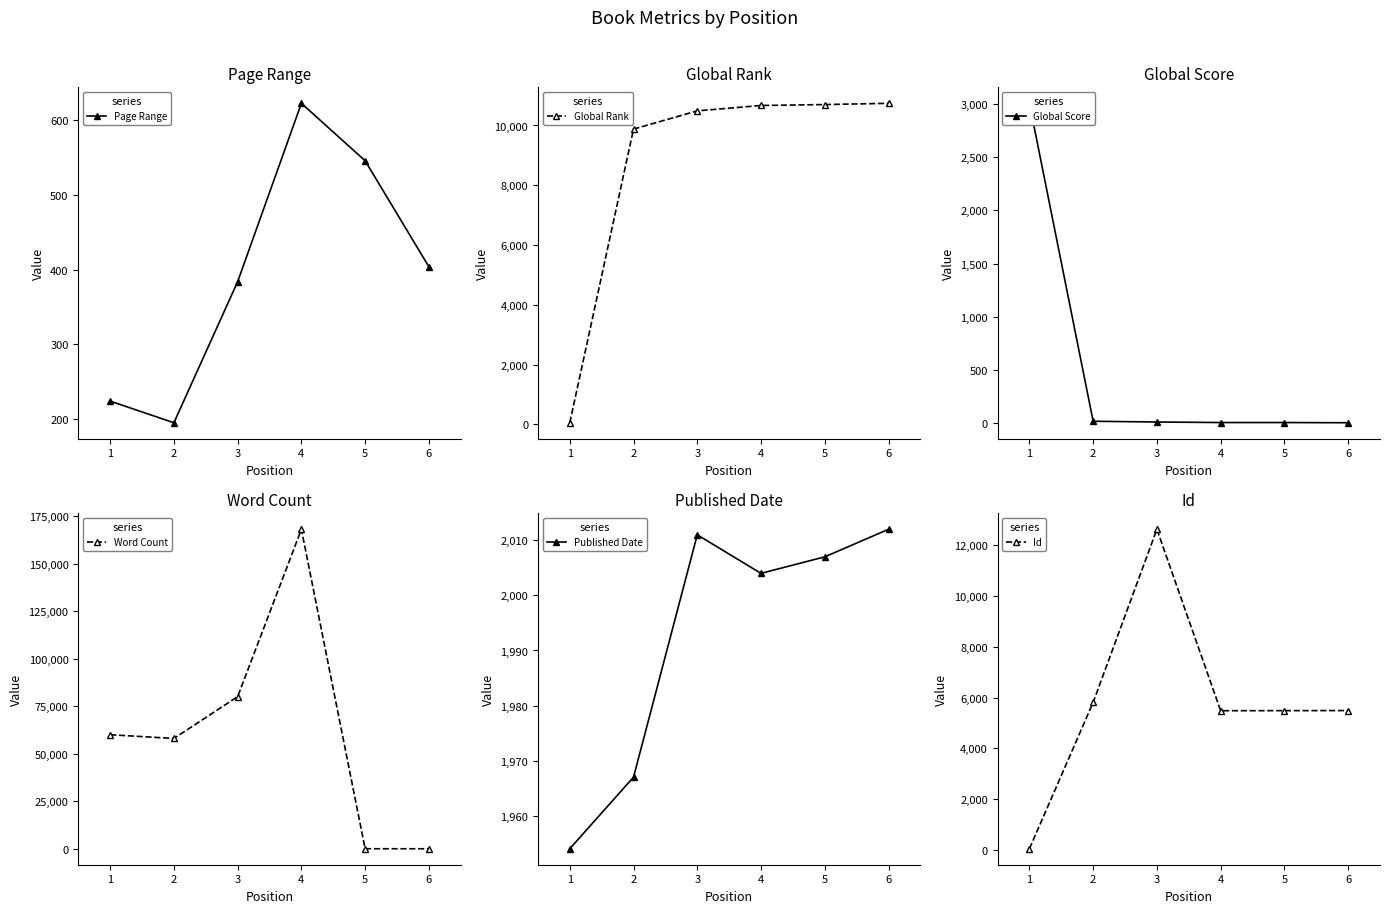

Reading right to left, transcribe all the data shown in this chart.

Page Range: 404	546	623	384	195	224
Global Rank: 10742	10700	10669	10489	9879	55
Global Score: 7	9	9	14	21	3002
Word Count: 0	0	168000	80000	58000	59960
Published Date: 2012	2007	2004	2011	1967	1954
Id: 5490	5486	5483	12623	5811	51